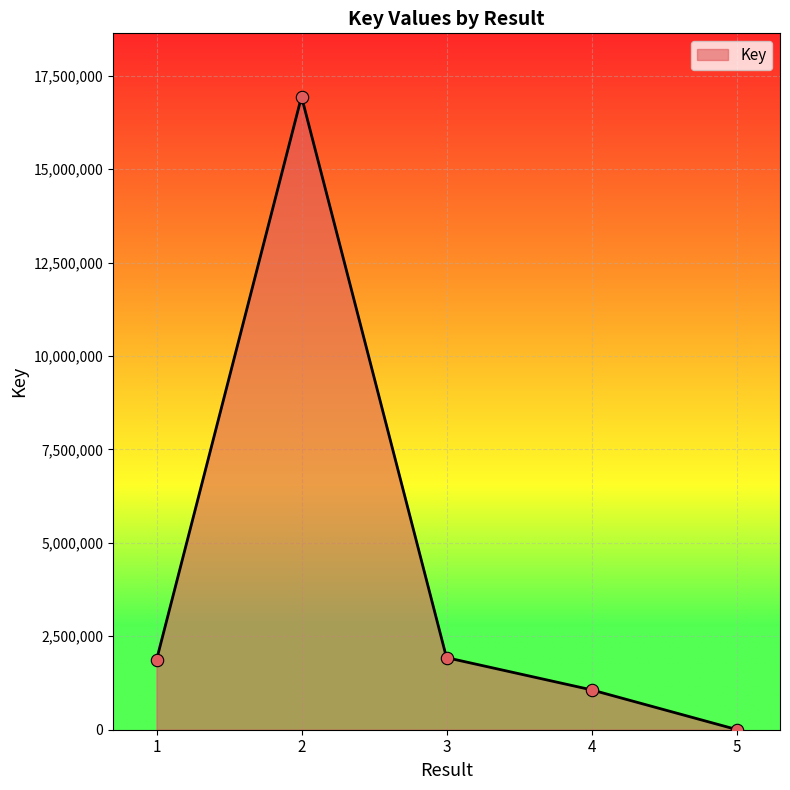

Approximately how many times larger is the value at 1 compared to 4?

1.7